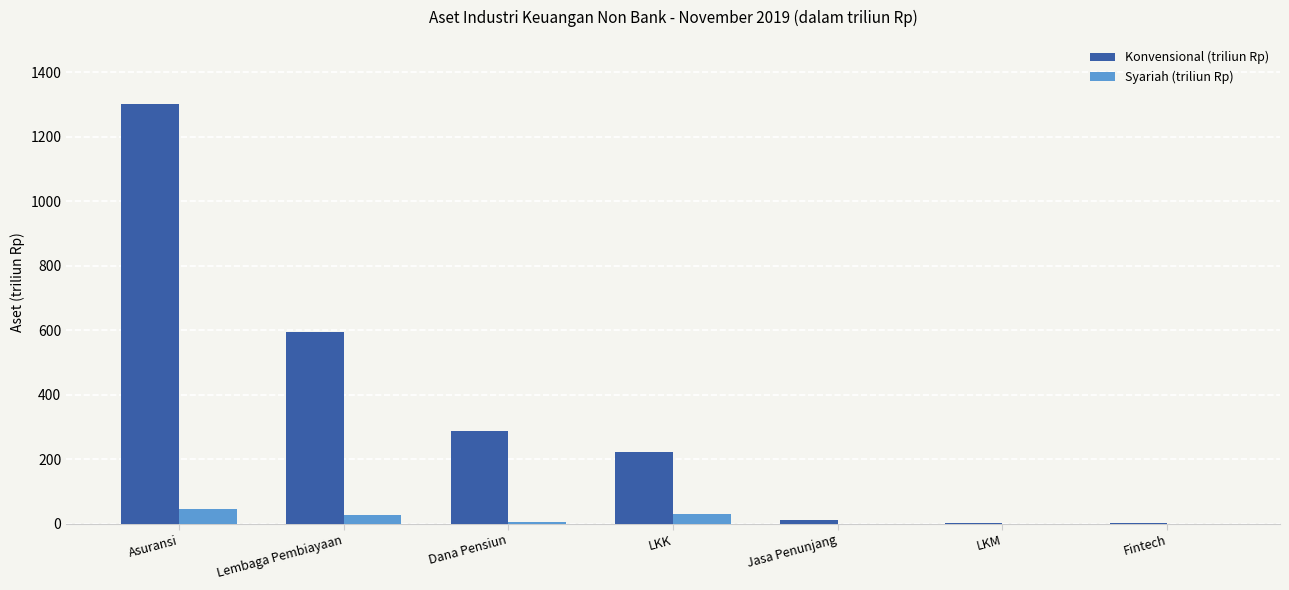

How many groups of bars are there?

7